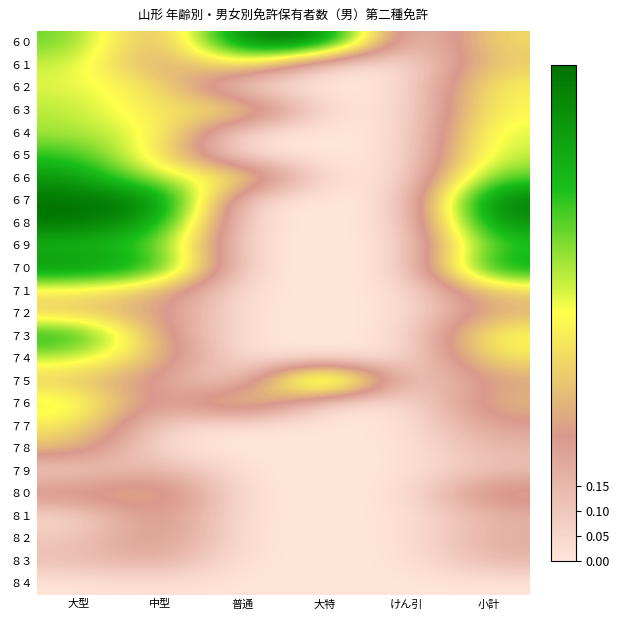

At which category is the sum across all series the highest?

大型